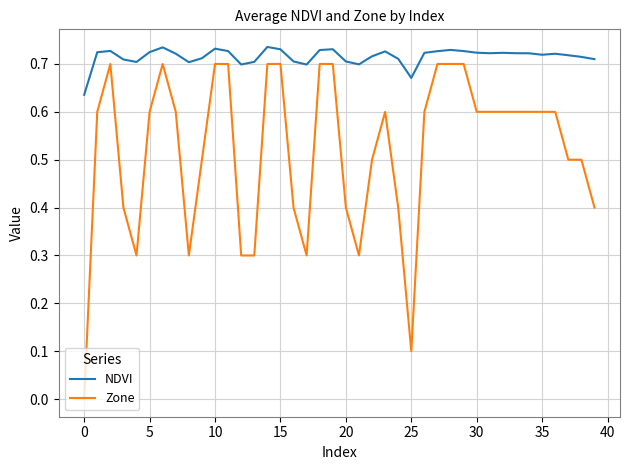

Count the Zone values in the range 0 to 1.

40